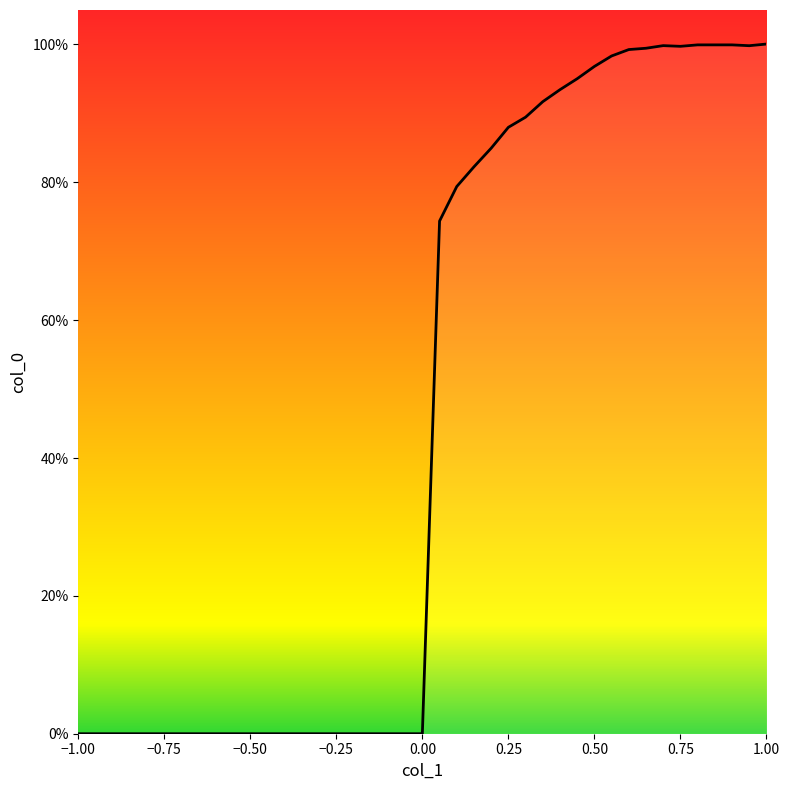

Does the chart display data point markers on the line(s)?

No